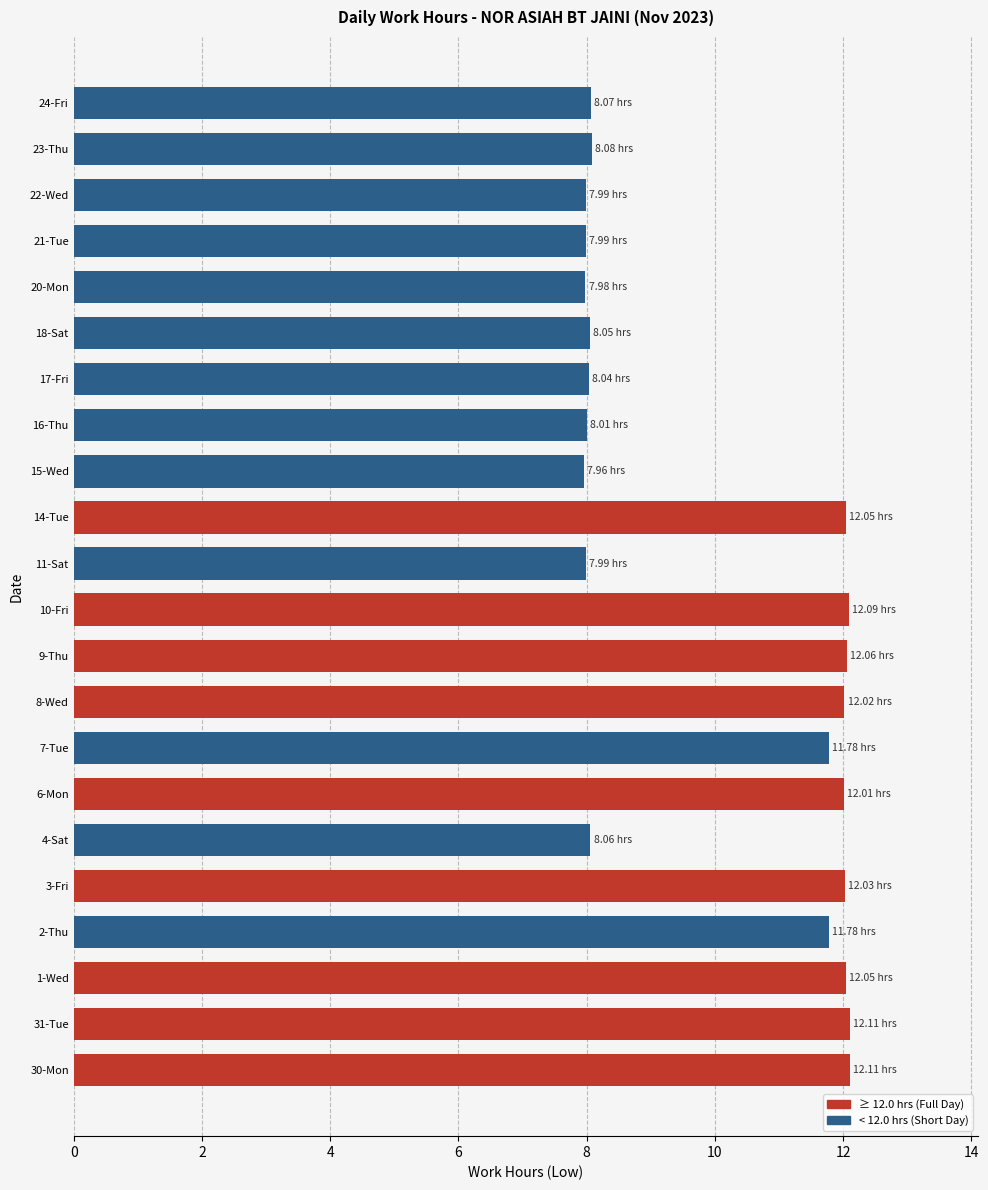

What is the change in value from 6-Mon to 18-Sat?

-4.0